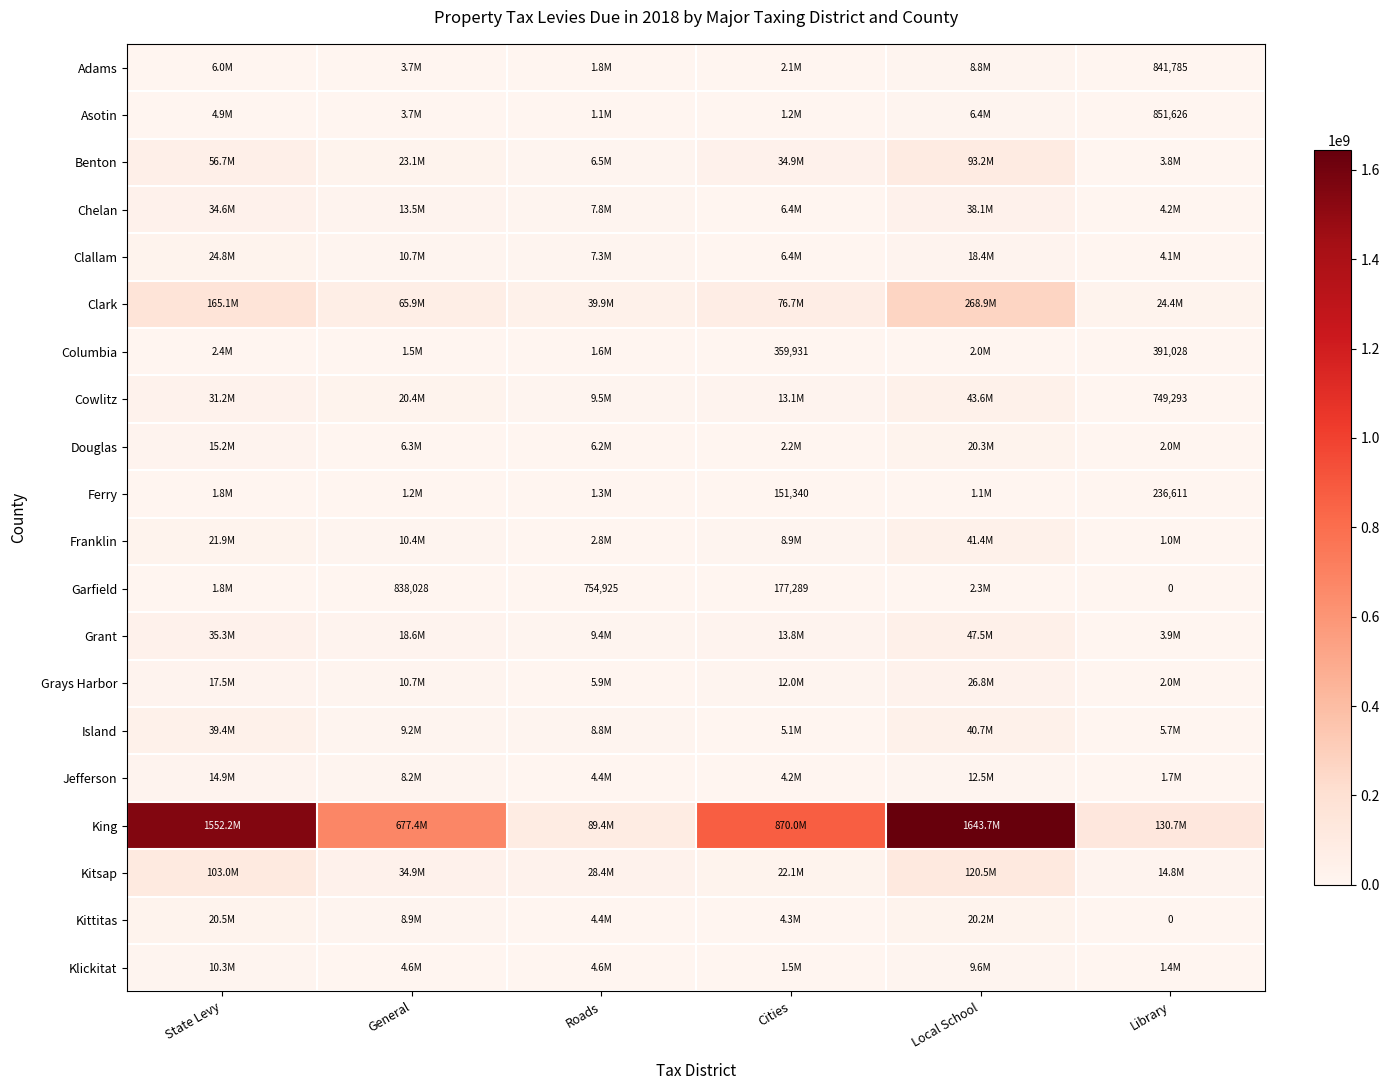

How many data points does each series have?

6